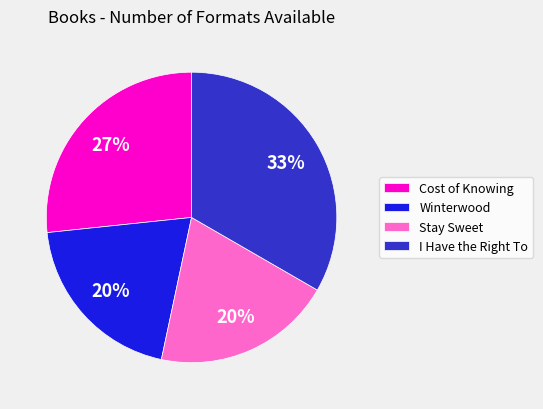

To the nearest percent, what is the difference between the largest and smallest slice percentages?

13%